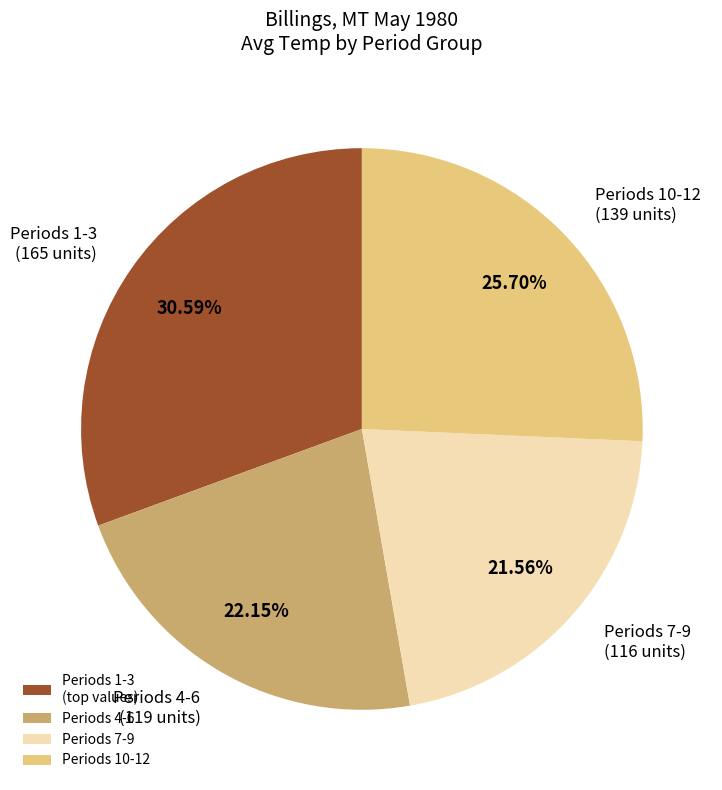

Rank the categories by value from lowest to highest.

Periods 7-9, Periods 4-6, Periods 10-12, Periods 1-3 (top values)